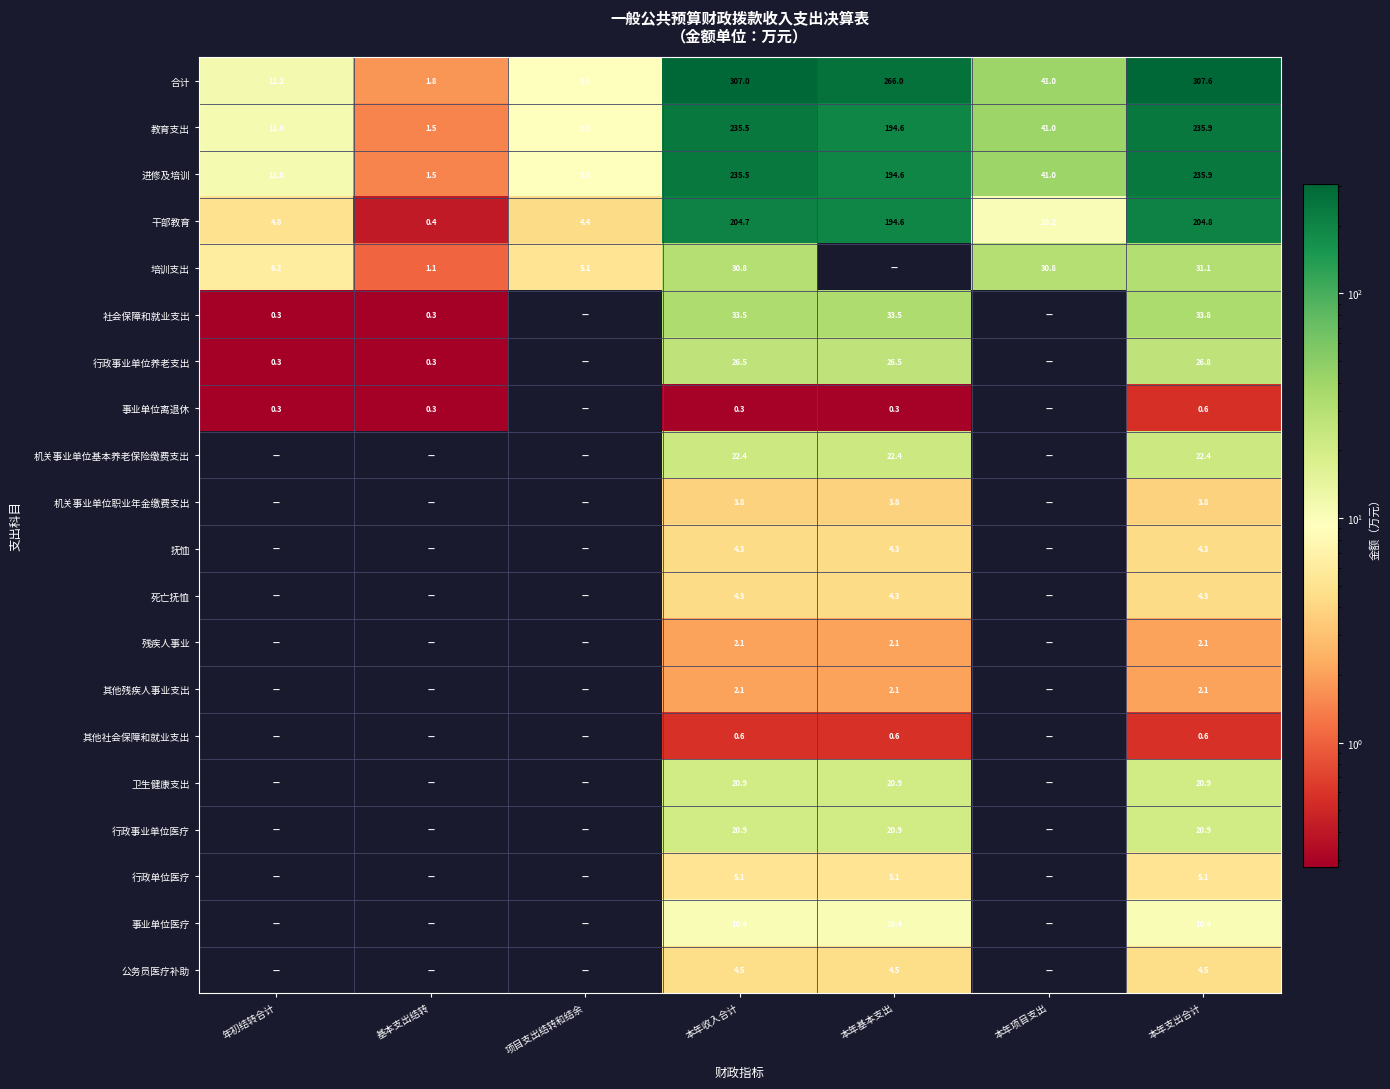

At which label is 教育支出 closest to 118?

本年基本支出